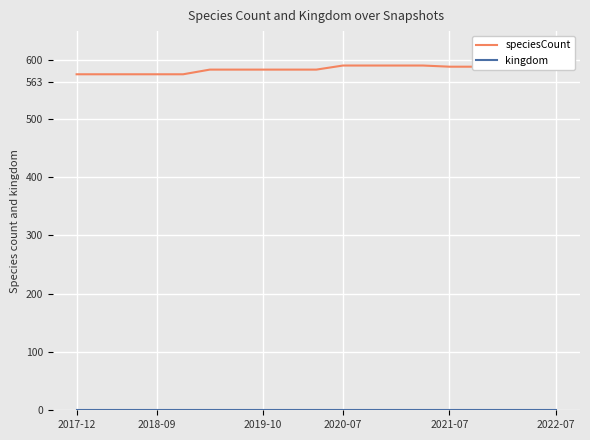

Is the value of speciesCount at 14 greater than the value of kingdom at 2022-07?

Yes